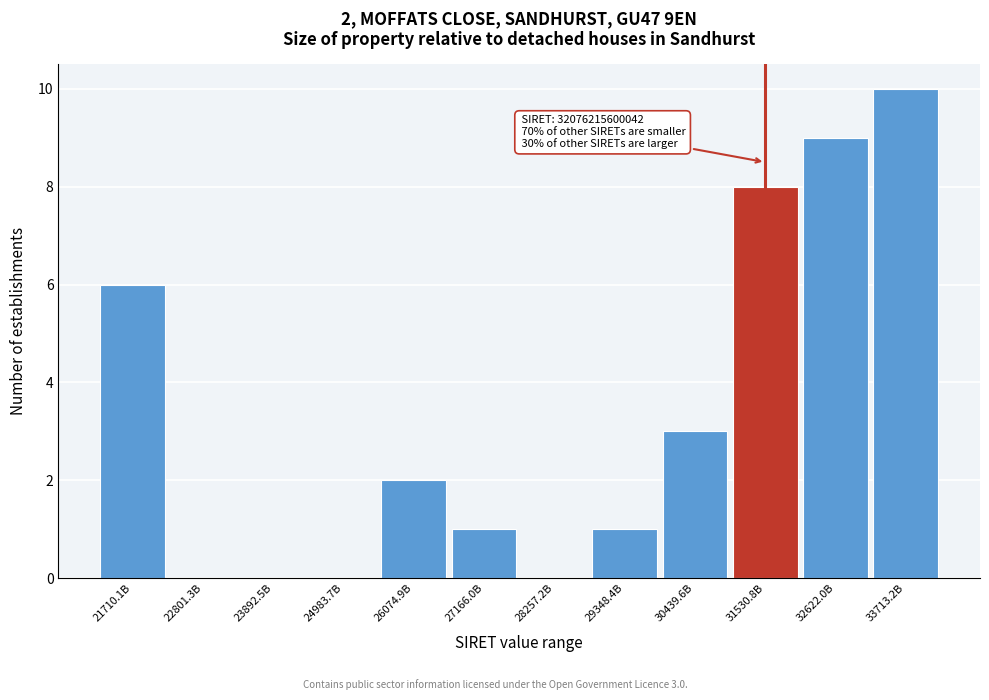

Reading left to right, list all the values displayed in this chart.

21710.1B=6	22801.3B=0	23892.5B=0	24983.7B=0	26074.9B=2	27166.0B=1	28257.2B=0	29348.4B=1	30439.6B=3	31530.8B=8	32622.0B=9	33713.2B=10